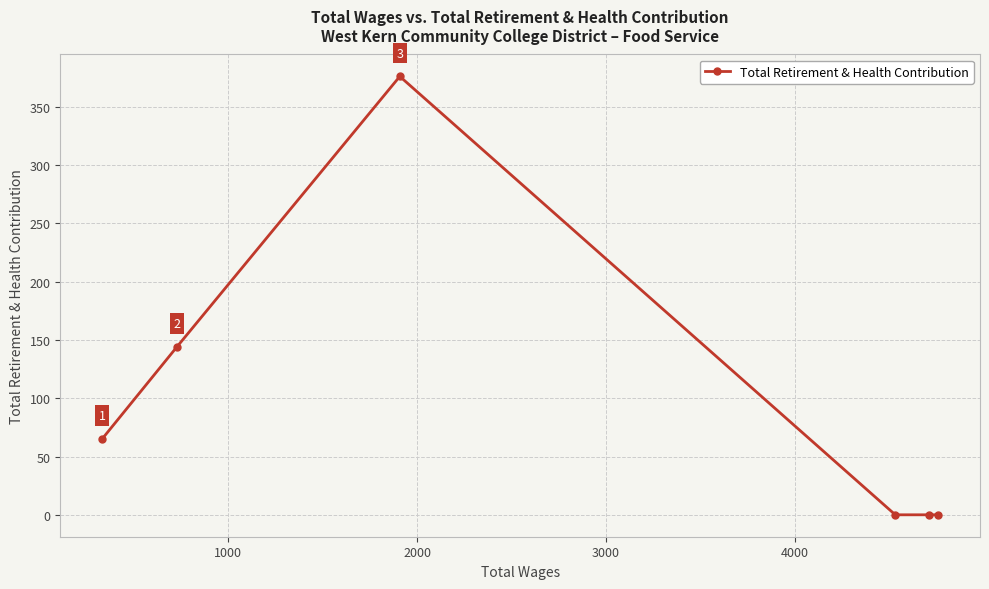

How many lines are shown in the chart?

1